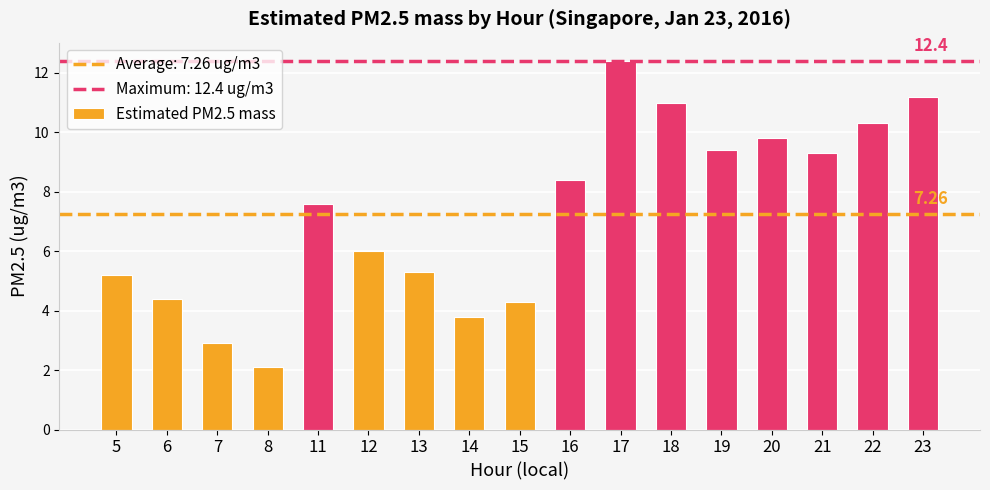

Count the number of data series in this chart.

1